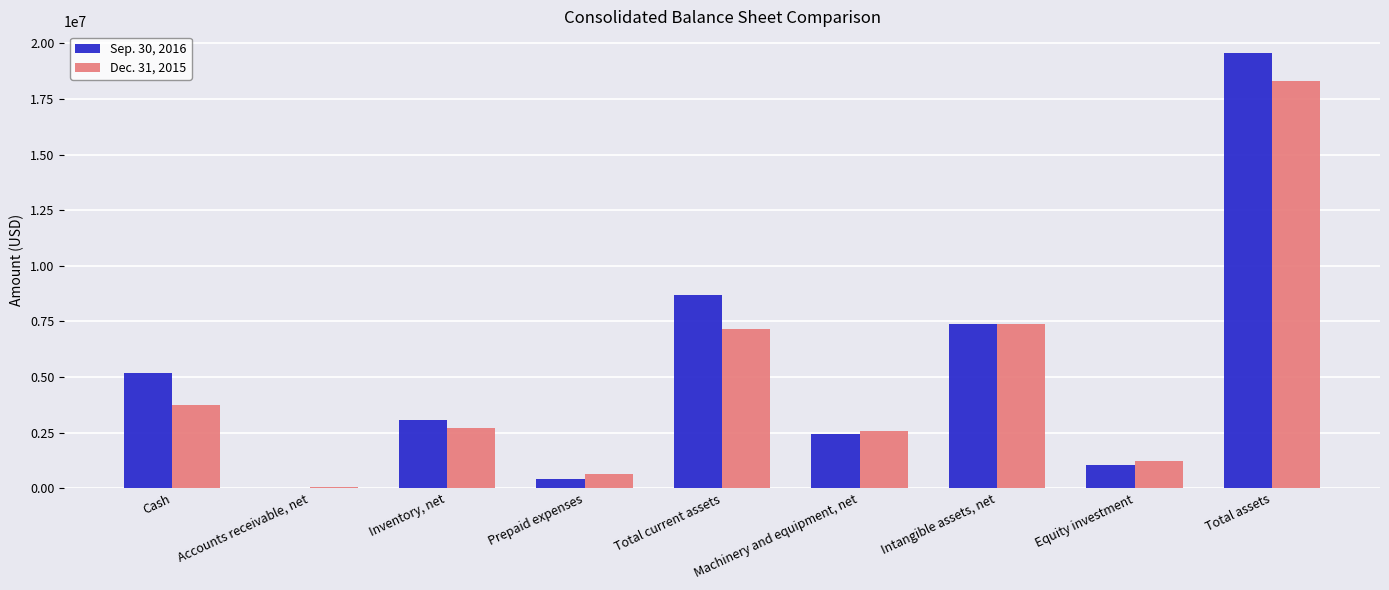

At which label is Dec. 31, 2015 closest to 9173824?

Intangible assets, net